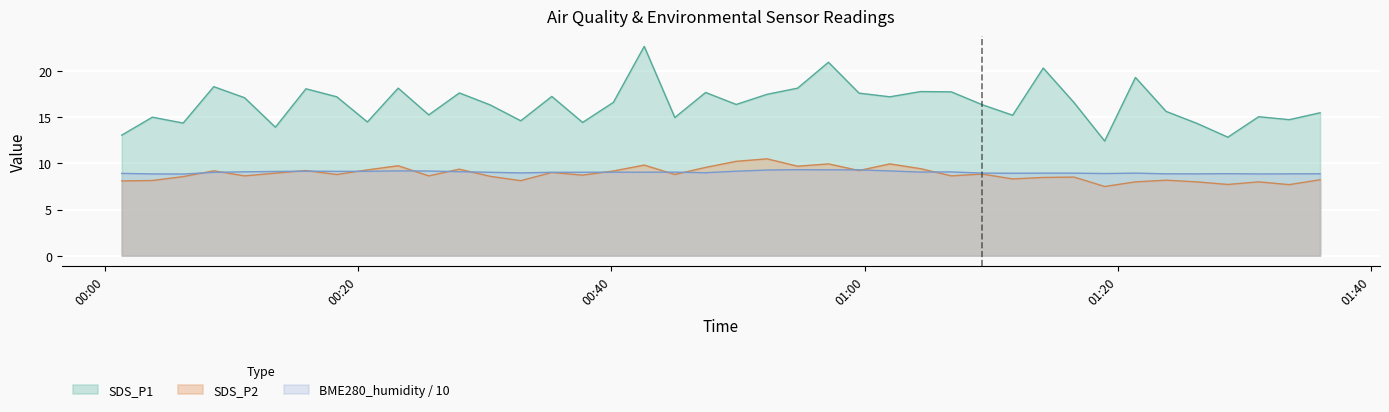

Reading left to right, transcribe all the data shown in this chart.

SDS_P1: 2021/01/21 00:01:20=13.1	2021/01/21 00:03:45=15.0	2021/01/21 00:06:11=14.4	2021/01/21 00:08:36=18.3	2021/01/21 00:11:02=17.1	2021/01/21 00:13:28=13.9	2021/01/21 00:15:53=18.1	2021/01/21 00:18:19=17.2	2021/01/21 00:20:44=14.5	2021/01/21 00:23:10=18.2	2021/01/21 00:25:35=15.3	2021/01/21 00:28:00=17.6	2021/01/21 00:30:26=16.4	2021/01/21 00:32:51=14.6	2021/01/21 00:35:18=17.3	2021/01/21 00:37:44=14.4	2021/01/21 00:40:10=16.6	2021/01/21 00:42:36=22.7	2021/01/21 00:45:01=15.0	2021/01/21 00:47:27=17.7	2021/01/21 00:49:52=16.4	2021/01/21 00:52:18=17.5	2021/01/21 00:54:43=18.2	2021/01/21 00:57:09=21.0	2021/01/21 00:59:34=17.6	2021/01/21 01:02:00=17.2	2021/01/21 01:04:26=17.8	2021/01/21 01:06:51=17.8	2021/01/21 01:09:17=16.4	2021/01/21 01:11:42=15.2	2021/01/21 01:14:07=20.4	2021/01/21 01:16:33=16.6	2021/01/21 01:18:58=12.4	2021/01/21 01:21:24=19.3	2021/01/21 01:23:49=15.7	2021/01/21 01:26:15=14.3	2021/01/21 01:28:42=12.8	2021/01/21 01:31:08=15.1	2021/01/21 01:33:33=14.8	2021/01/21 01:35:59=15.5
SDS_P2: 2021/01/21 00:01:20=8.1	2021/01/21 00:03:45=8.2	2021/01/21 00:06:11=8.6	2021/01/21 00:08:36=9.2	2021/01/21 00:11:02=8.7	2021/01/21 00:13:28=8.9	2021/01/21 00:15:53=9.2	2021/01/21 00:18:19=8.8	2021/01/21 00:20:44=9.3	2021/01/21 00:23:10=9.8	2021/01/21 00:25:35=8.7	2021/01/21 00:28:00=9.4	2021/01/21 00:30:26=8.6	2021/01/21 00:32:51=8.1	2021/01/21 00:35:18=9.0	2021/01/21 00:37:44=8.7	2021/01/21 00:40:10=9.2	2021/01/21 00:42:36=9.8	2021/01/21 00:45:01=8.8	2021/01/21 00:47:27=9.6	2021/01/21 00:49:52=10.2	2021/01/21 00:52:18=10.5	2021/01/21 00:54:43=9.7	2021/01/21 00:57:09=9.9	2021/01/21 00:59:34=9.2	2021/01/21 01:02:00=9.9	2021/01/21 01:04:26=9.4	2021/01/21 01:06:51=8.7	2021/01/21 01:09:17=8.8	2021/01/21 01:11:42=8.3	2021/01/21 01:14:07=8.5	2021/01/21 01:16:33=8.5	2021/01/21 01:18:58=7.5	2021/01/21 01:21:24=8.0	2021/01/21 01:23:49=8.2	2021/01/21 01:26:15=8.0	2021/01/21 01:28:42=7.7	2021/01/21 01:31:08=8.0	2021/01/21 01:33:33=7.7	2021/01/21 01:35:59=8.2
BME280_humidity: 2021/01/21 00:01:20=8.9	2021/01/21 00:03:45=8.9	2021/01/21 00:06:11=8.8	2021/01/21 00:08:36=9.0	2021/01/21 00:11:02=9.1	2021/01/21 00:13:28=9.1	2021/01/21 00:15:53=9.2	2021/01/21 00:18:19=9.1	2021/01/21 00:20:44=9.1	2021/01/21 00:23:10=9.2	2021/01/21 00:25:35=9.2	2021/01/21 00:28:00=9.1	2021/01/21 00:30:26=9.0	2021/01/21 00:32:51=9.0	2021/01/21 00:35:18=9.0	2021/01/21 00:37:44=9.0	2021/01/21 00:40:10=9.1	2021/01/21 00:42:36=9.0	2021/01/21 00:45:01=9.1	2021/01/21 00:47:27=9.0	2021/01/21 00:49:52=9.2	2021/01/21 00:52:18=9.3	2021/01/21 00:54:43=9.3	2021/01/21 00:57:09=9.3	2021/01/21 00:59:34=9.3	2021/01/21 01:02:00=9.2	2021/01/21 01:04:26=9.1	2021/01/21 01:06:51=9.1	2021/01/21 01:09:17=9.0	2021/01/21 01:11:42=8.9	2021/01/21 01:14:07=8.9	2021/01/21 01:16:33=8.9	2021/01/21 01:18:58=8.9	2021/01/21 01:21:24=8.9	2021/01/21 01:23:49=8.9	2021/01/21 01:26:15=8.9	2021/01/21 01:28:42=8.9	2021/01/21 01:31:08=8.9	2021/01/21 01:33:33=8.9	2021/01/21 01:35:59=8.9